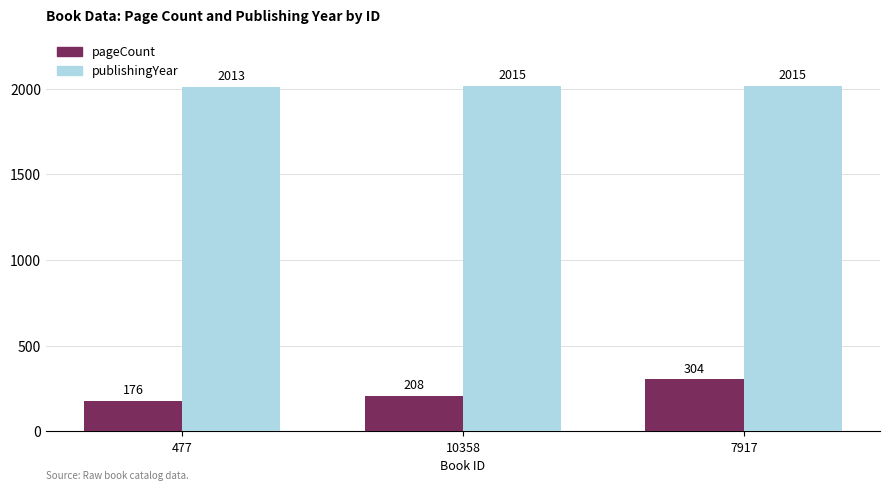

Where is pageCount nearest to the value 240?

10358